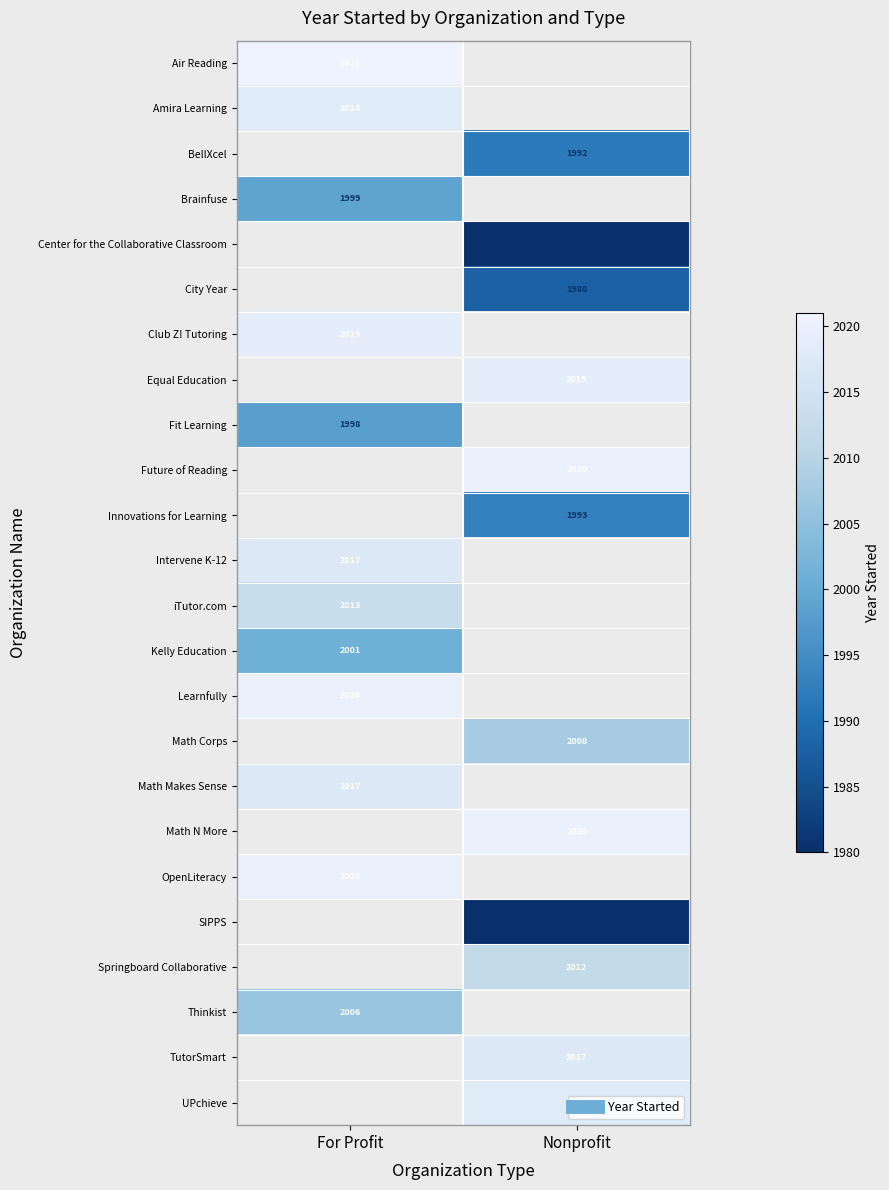

What is the smallest value displayed?

1980.0